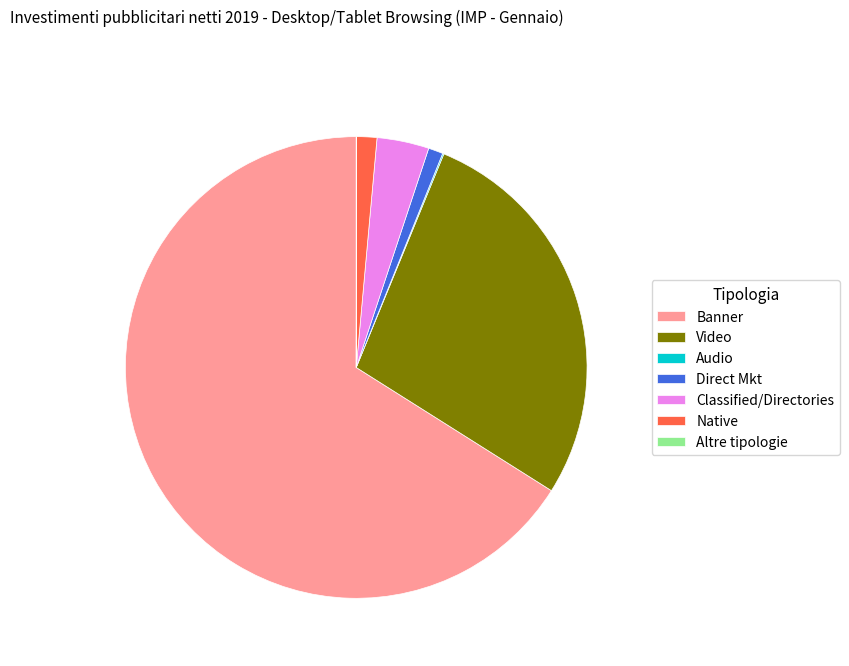

Which category accounts for the majority?

Banner